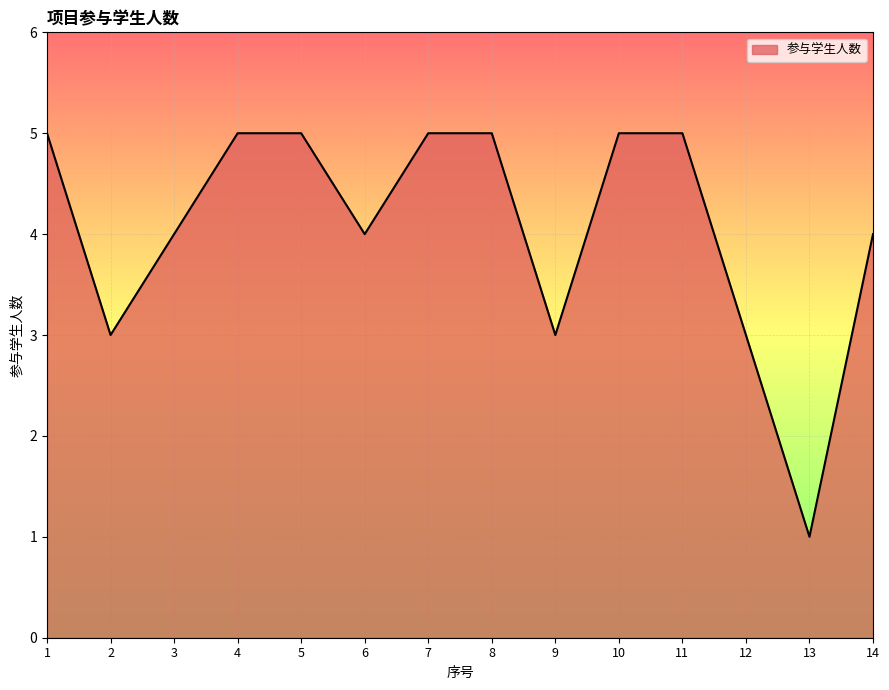

What is the average value?

4